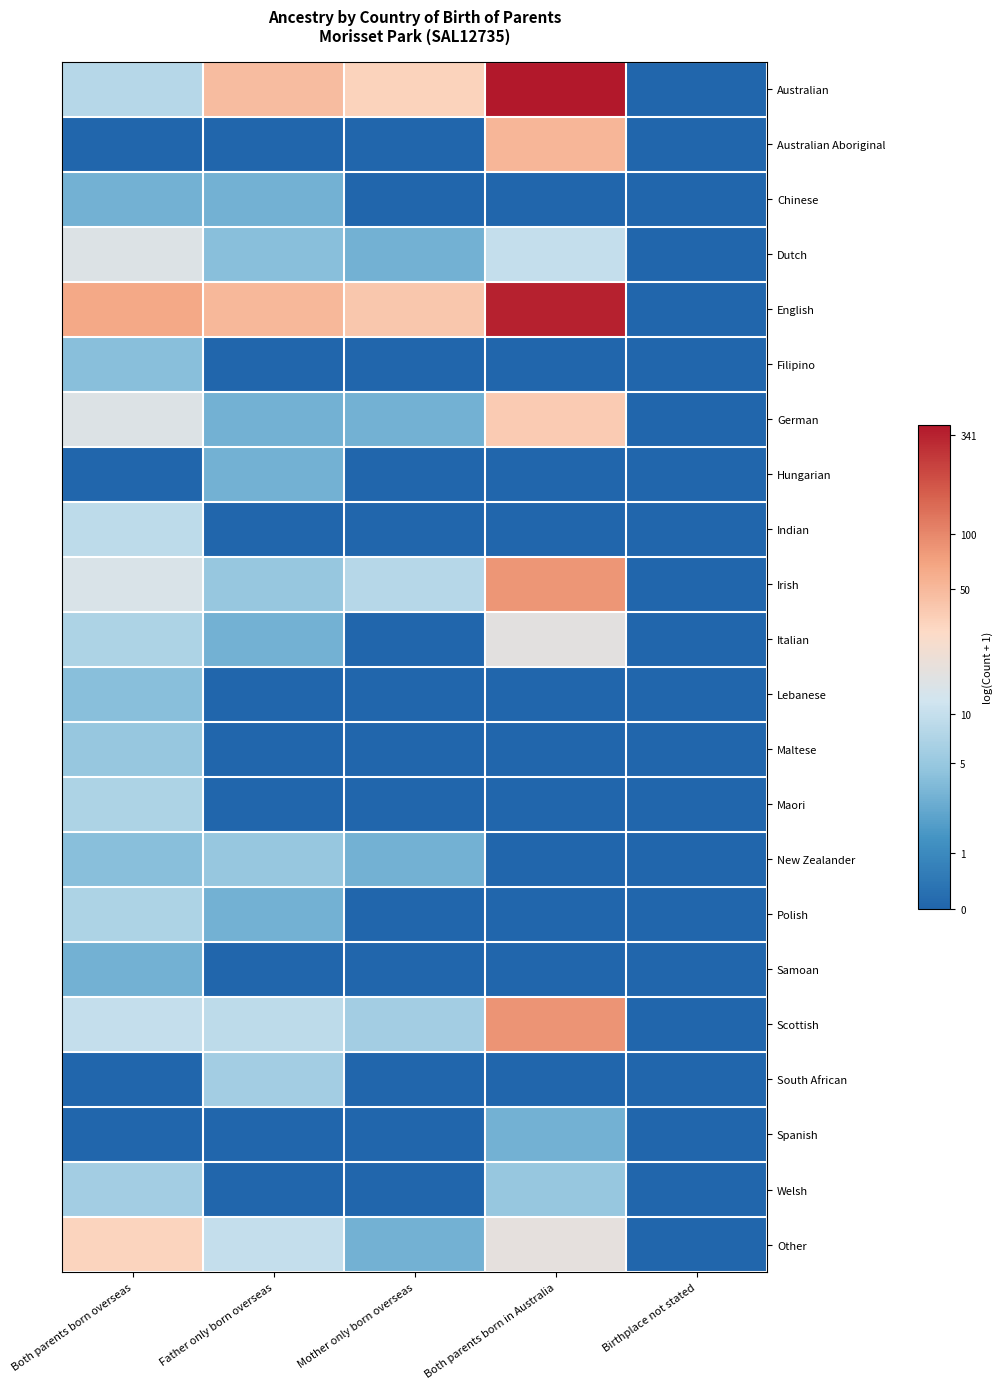

Reading left to right, transcribe all the data shown in this chart.

Australian: Both parents born overseas=2.2	Father only born overseas=3.9	Mother only born overseas=3.5	Both parents born in Australia=6.0	Birthplace not stated=0.0
Australian Aboriginal: Both parents born overseas=0.0	Father only born overseas=0.0	Mother only born overseas=0.0	Both parents born in Australia=4.0	Birthplace not stated=0.0
Chinese: Both parents born overseas=1.4	Father only born overseas=1.4	Mother only born overseas=0.0	Both parents born in Australia=0.0	Birthplace not stated=0.0
Dutch: Both parents born overseas=2.8	Father only born overseas=1.6	Mother only born overseas=1.4	Both parents born in Australia=2.4	Birthplace not stated=0.0
English: Both parents born overseas=4.2	Father only born overseas=4.0	Mother only born overseas=3.7	Both parents born in Australia=5.8	Birthplace not stated=0.0
Filipino: Both parents born overseas=1.6	Father only born overseas=0.0	Mother only born overseas=0.0	Both parents born in Australia=0.0	Birthplace not stated=0.0
German: Both parents born overseas=2.8	Father only born overseas=1.4	Mother only born overseas=1.4	Both parents born in Australia=3.6	Birthplace not stated=0.0
Hungarian: Both parents born overseas=0.0	Father only born overseas=1.4	Mother only born overseas=0.0	Both parents born in Australia=0.0	Birthplace not stated=0.0
Indian: Both parents born overseas=2.3	Father only born overseas=0.0	Mother only born overseas=0.0	Both parents born in Australia=0.0	Birthplace not stated=0.0
Irish: Both parents born overseas=2.7	Father only born overseas=1.8	Mother only born overseas=2.2	Both parents born in Australia=4.4	Birthplace not stated=0.0
Italian: Both parents born overseas=2.1	Father only born overseas=1.4	Mother only born overseas=0.0	Both parents born in Australia=2.9	Birthplace not stated=0.0
Lebanese: Both parents born overseas=1.6	Father only born overseas=0.0	Mother only born overseas=0.0	Both parents born in Australia=0.0	Birthplace not stated=0.0
Maltese: Both parents born overseas=1.8	Father only born overseas=0.0	Mother only born overseas=0.0	Both parents born in Australia=0.0	Birthplace not stated=0.0
Maori: Both parents born overseas=2.1	Father only born overseas=0.0	Mother only born overseas=0.0	Both parents born in Australia=0.0	Birthplace not stated=0.0
New Zealander: Both parents born overseas=1.6	Father only born overseas=1.8	Mother only born overseas=1.4	Both parents born in Australia=0.0	Birthplace not stated=0.0
Polish: Both parents born overseas=2.1	Father only born overseas=1.4	Mother only born overseas=0.0	Both parents born in Australia=0.0	Birthplace not stated=0.0
Samoan: Both parents born overseas=1.4	Father only born overseas=0.0	Mother only born overseas=0.0	Both parents born in Australia=0.0	Birthplace not stated=0.0
Scottish: Both parents born overseas=2.4	Father only born overseas=2.3	Mother only born overseas=1.9	Both parents born in Australia=4.5	Birthplace not stated=0.0
South African: Both parents born overseas=0.0	Father only born overseas=1.9	Mother only born overseas=0.0	Both parents born in Australia=0.0	Birthplace not stated=0.0
Spanish: Both parents born overseas=0.0	Father only born overseas=0.0	Mother only born overseas=0.0	Both parents born in Australia=1.4	Birthplace not stated=0.0
Welsh: Both parents born overseas=1.9	Father only born overseas=0.0	Mother only born overseas=0.0	Both parents born in Australia=1.8	Birthplace not stated=0.0
Other: Both parents born overseas=3.5	Father only born overseas=2.4	Mother only born overseas=1.4	Both parents born in Australia=2.9	Birthplace not stated=0.0